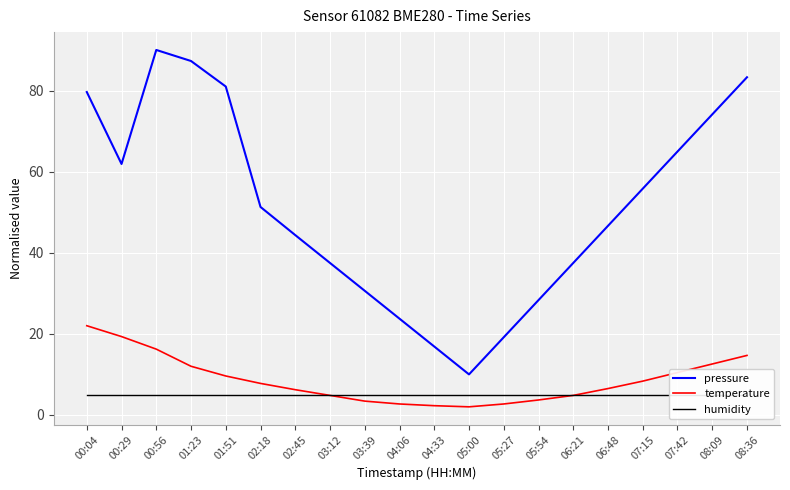

Is it true that pressure equals 46.6 at 06:48?

True